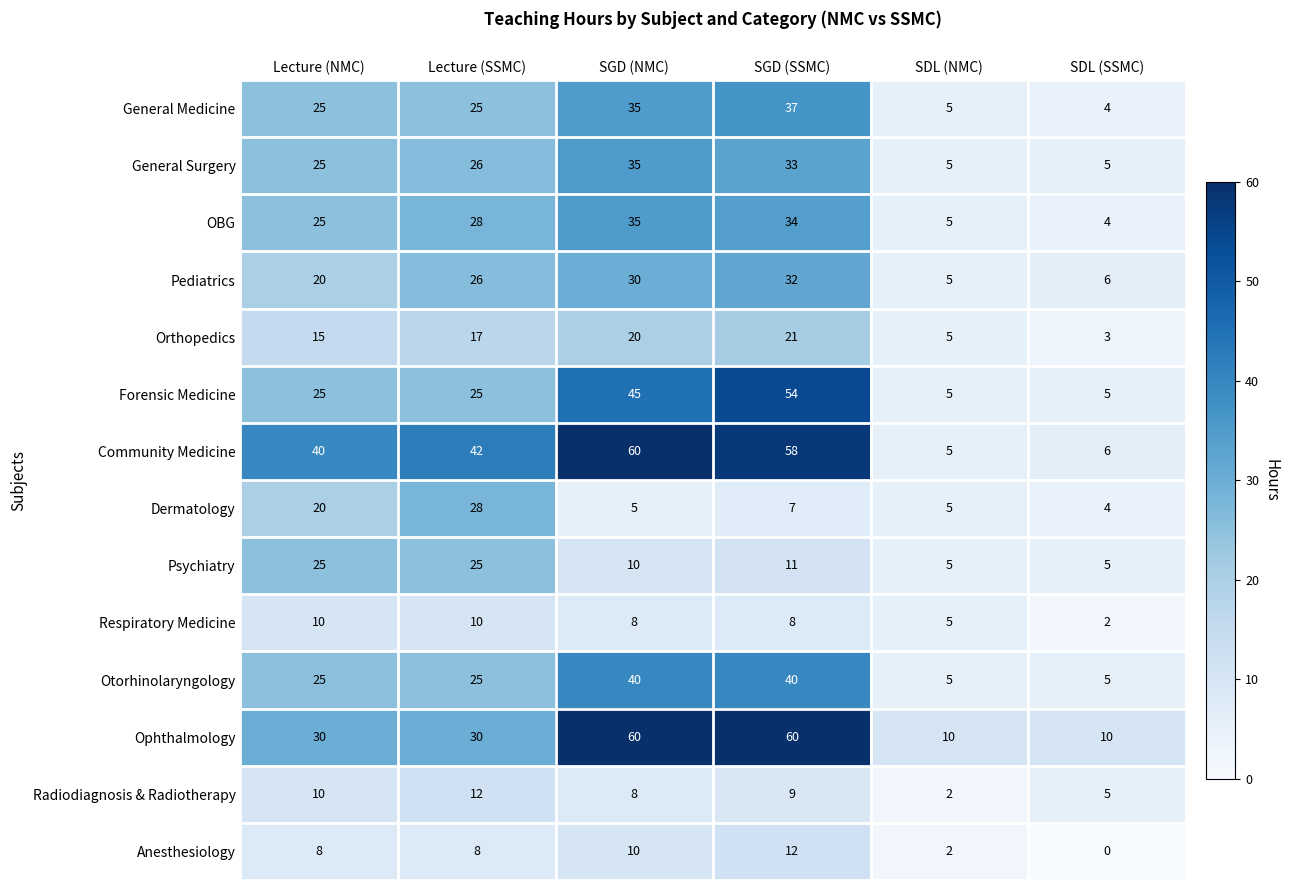

How many data points in Respiratory Medicine are less than 8?

2